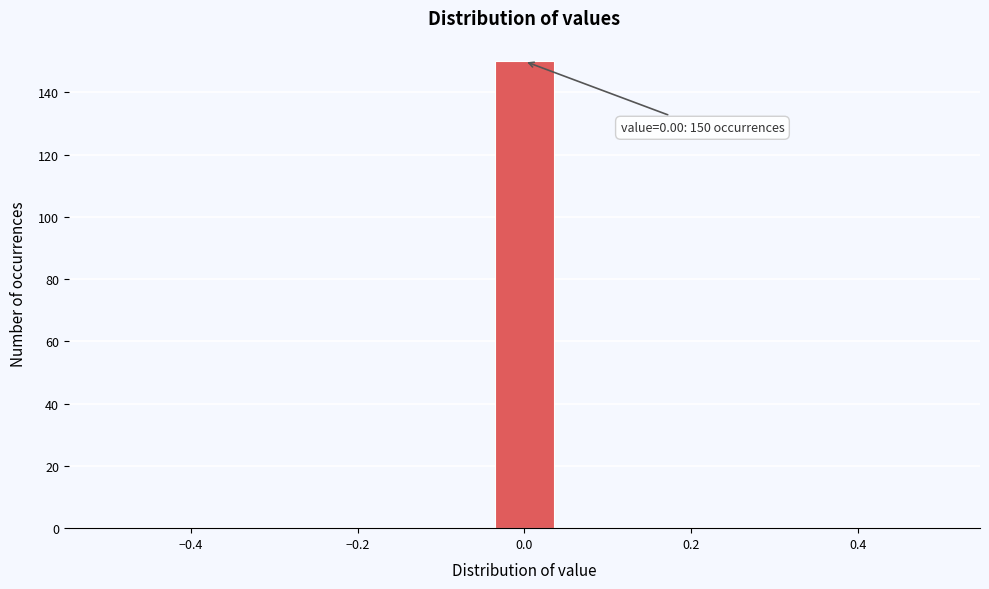

Around what value on the x-axis is the tallest bar? Give the approximate position of its centre, as read against the axis.

0.00